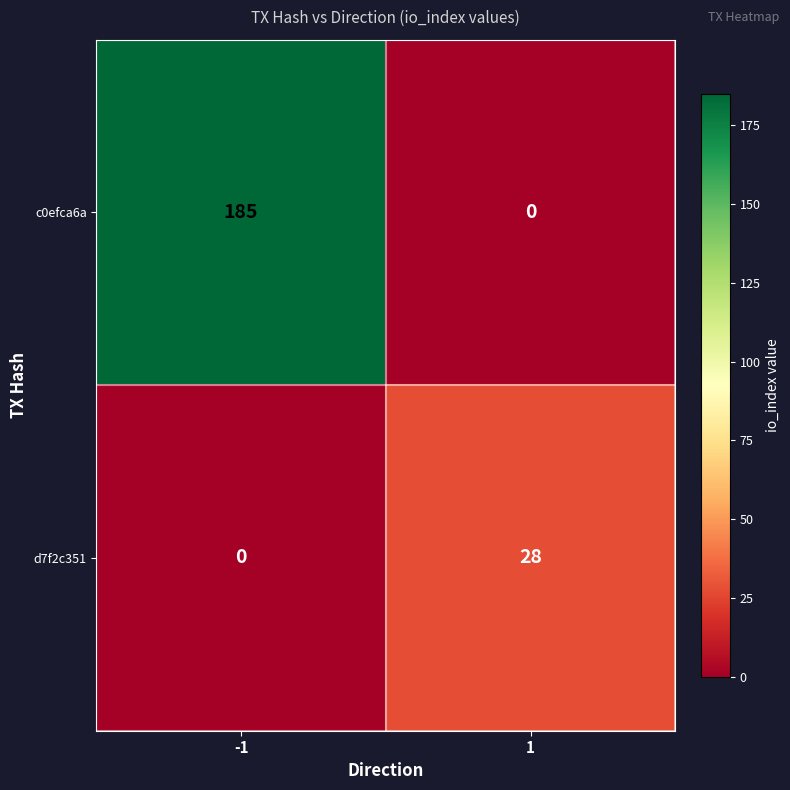

At how many categories does at least one series exceed 114?

1